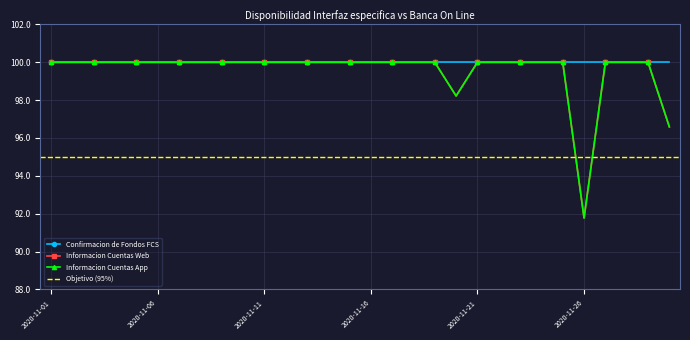

At which label is Informacion Cuentas Web closest to 95?

2020-11-30